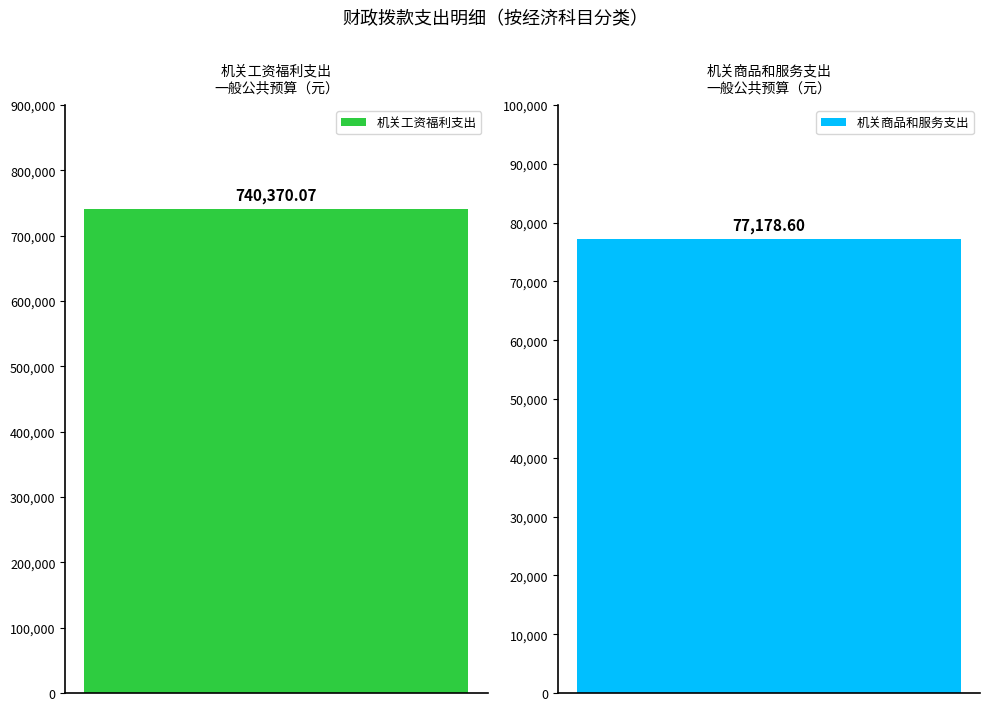

What is the minimum value for 一般公共预算（小计）?

77178.6